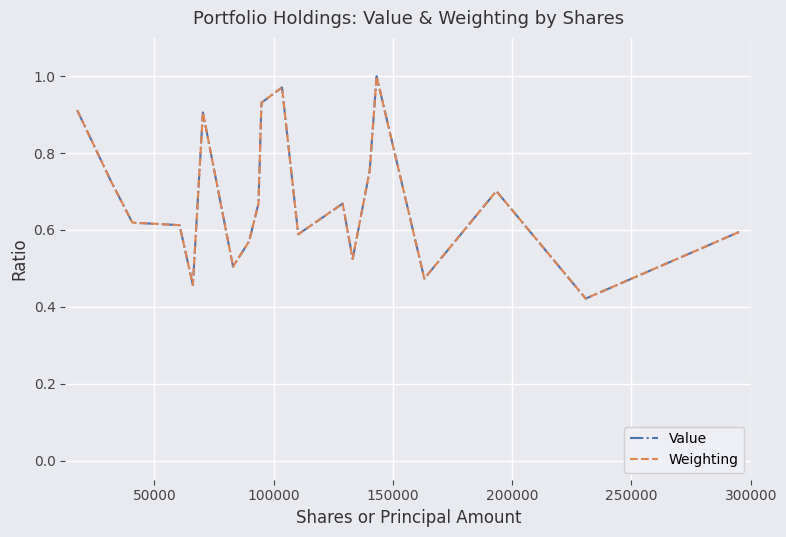

What are all the series names shown in the legend?

Value, Weighting